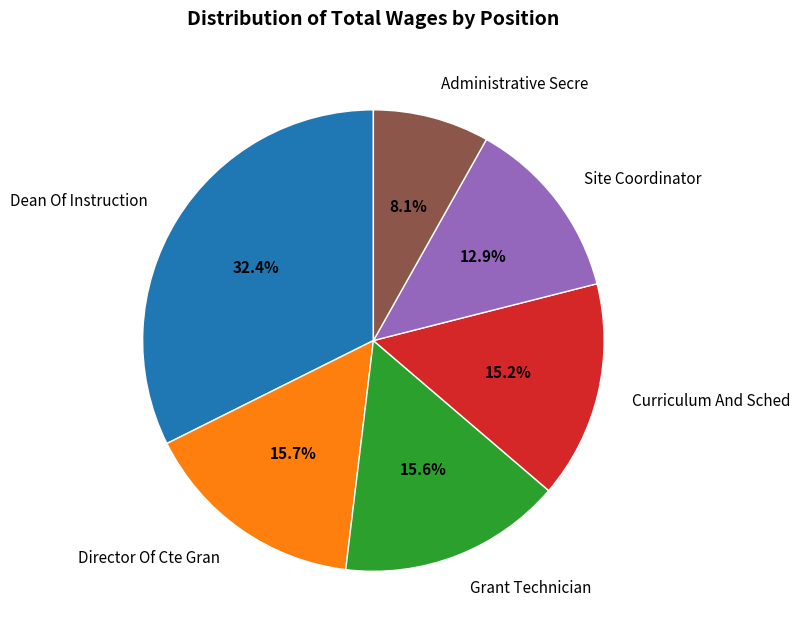

Is it true that Grant Technician is 16% of the pie?

True